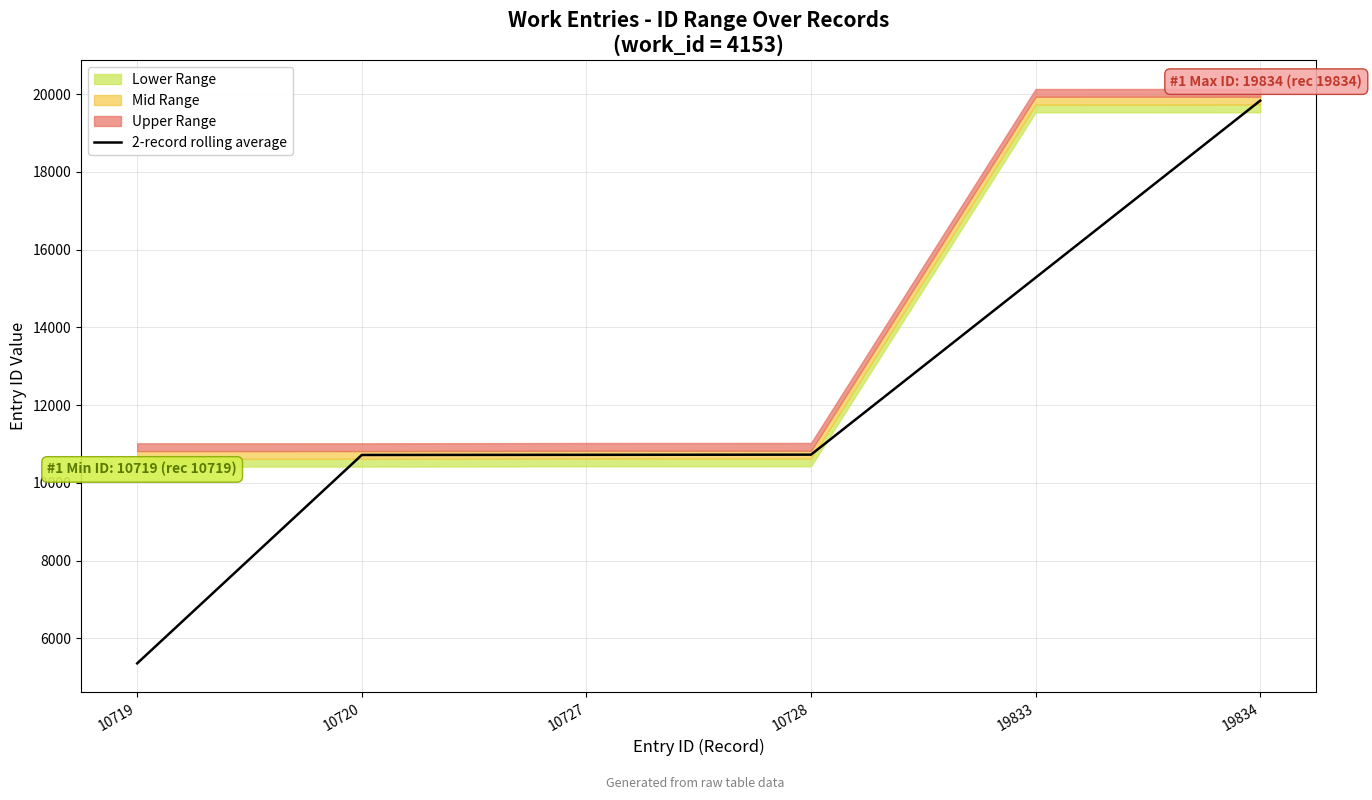

What is the ratio of the value at 10720 to the value at 19834?

0.5